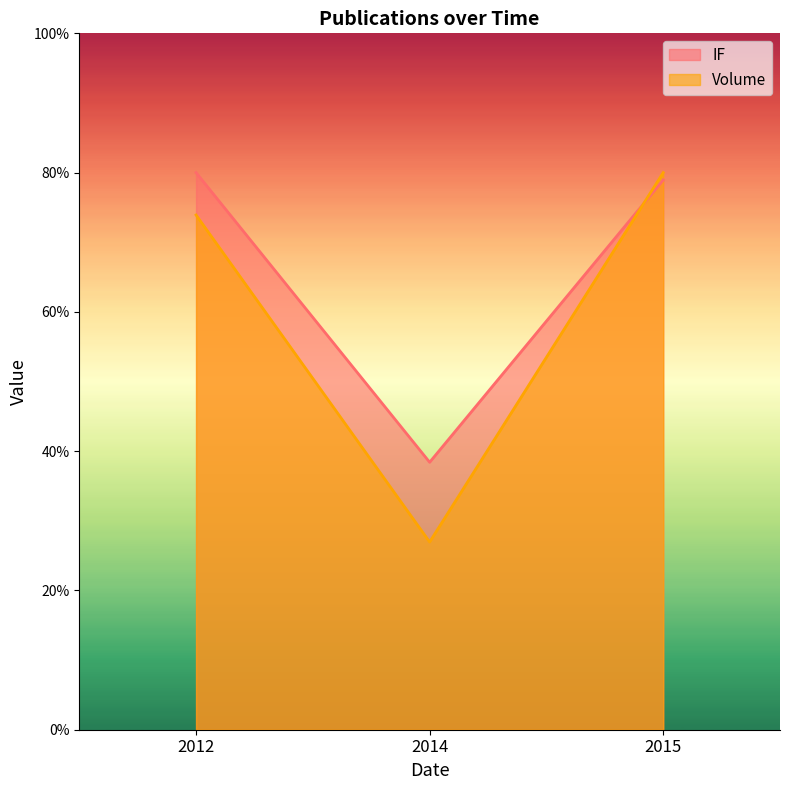

List the series in order of their overall mean, highest first.

IF, Volume